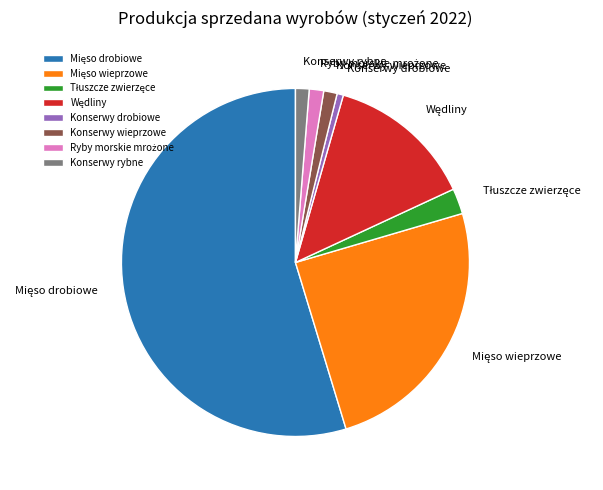

Is there any slice that represents more than half of the pie?

Yes